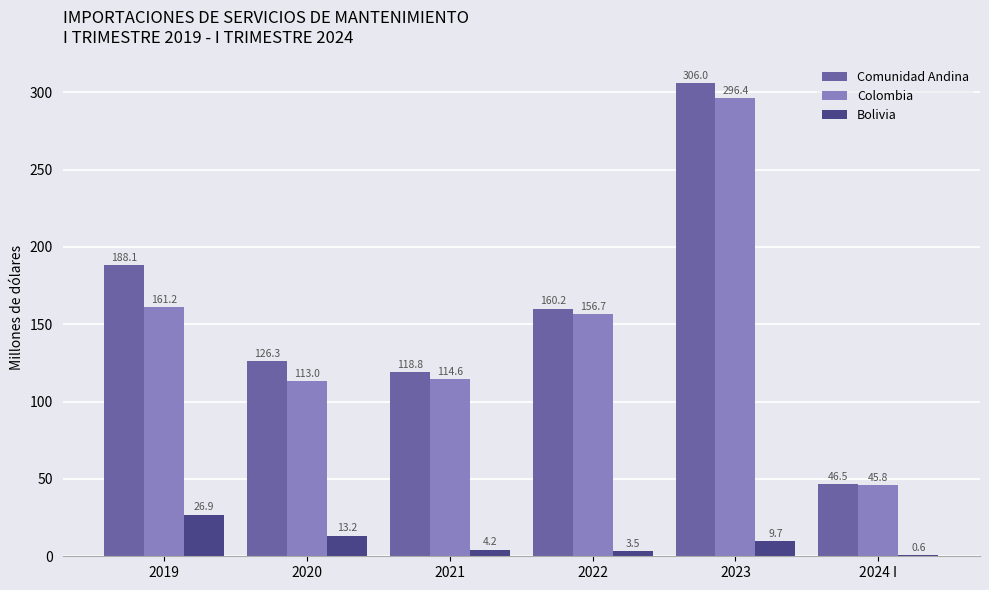

How many values in the Comunidad Andina series exceed 160?

3